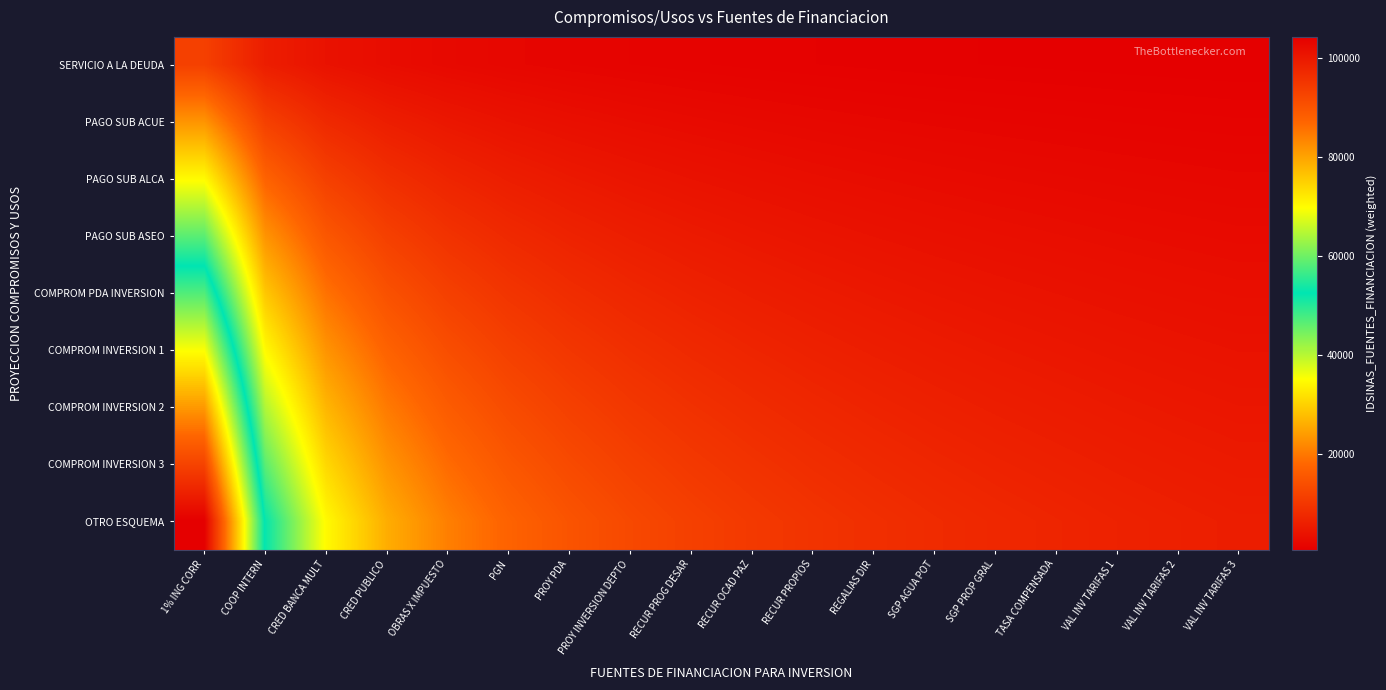

What is the total value across all series at 1% ING CORR?

521820.0